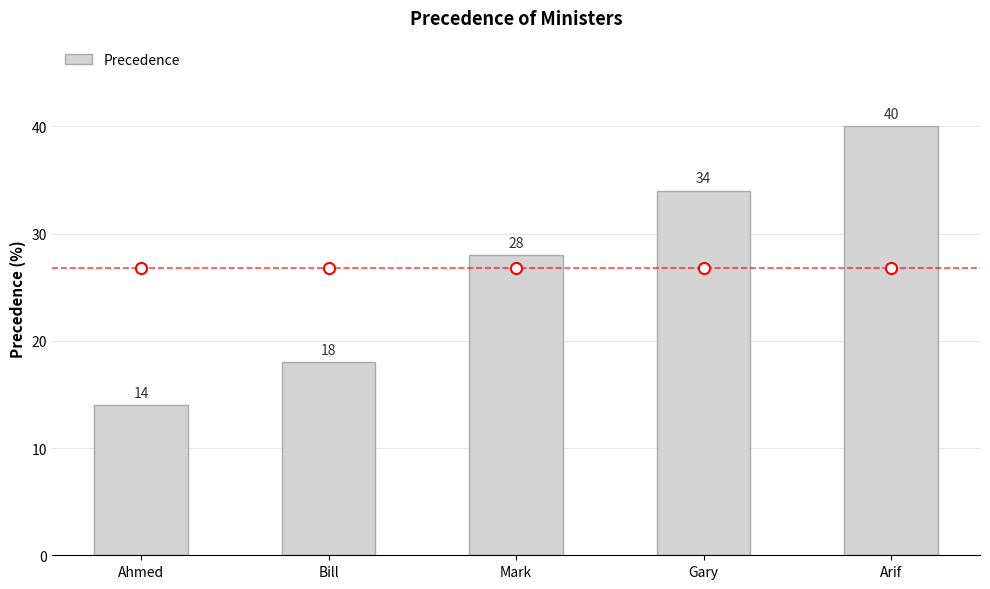

Between Gary and Arif, which is larger?

Arif